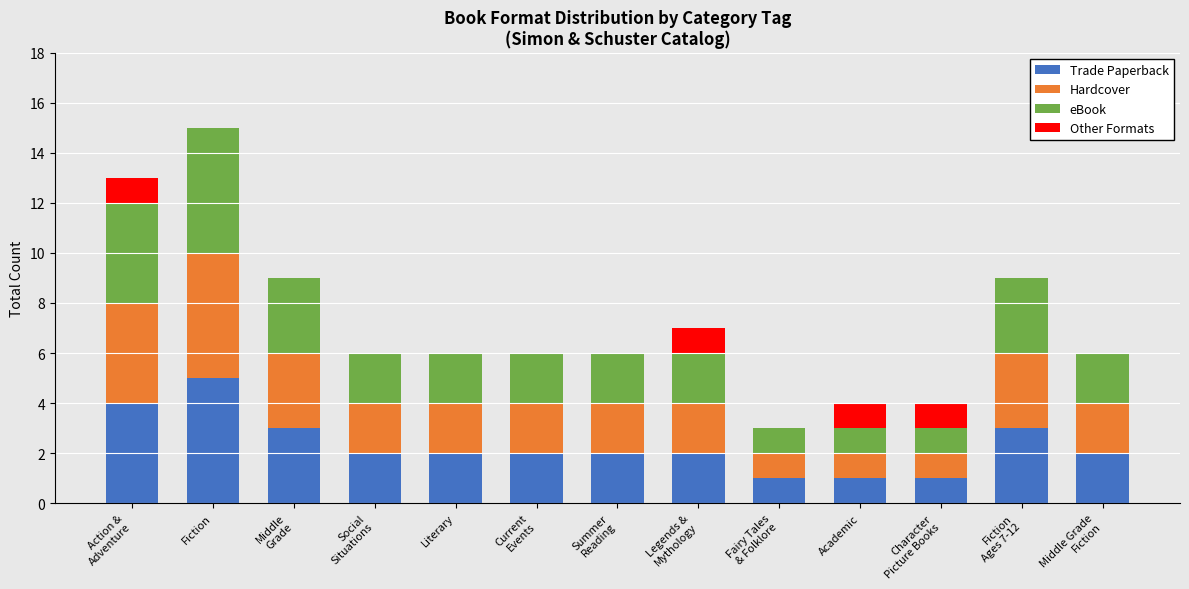

What is the maximum value for Trade Paperback?

5